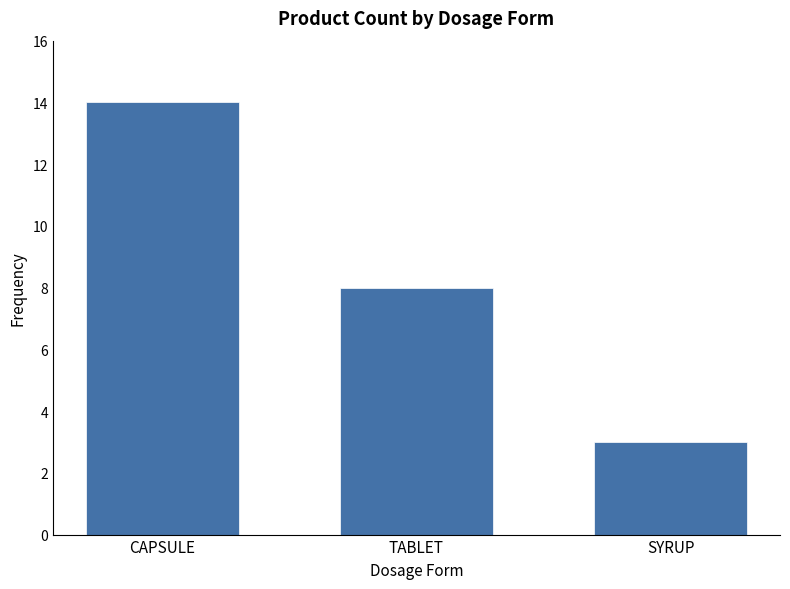

Does the chart contain stacked bars?

No